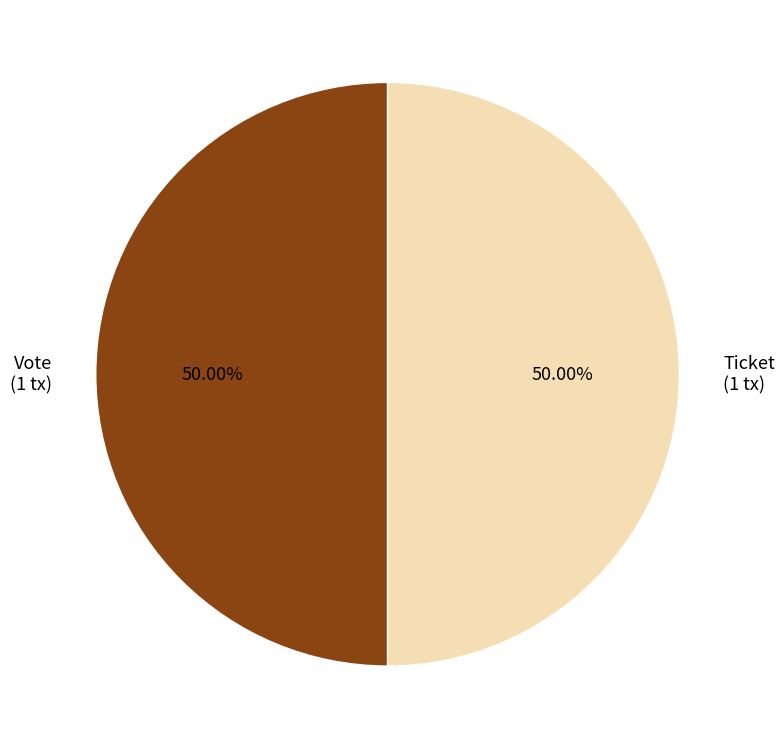

Is the sum of Vote (1 tx) and Ticket (1 tx) greater than half?

Yes